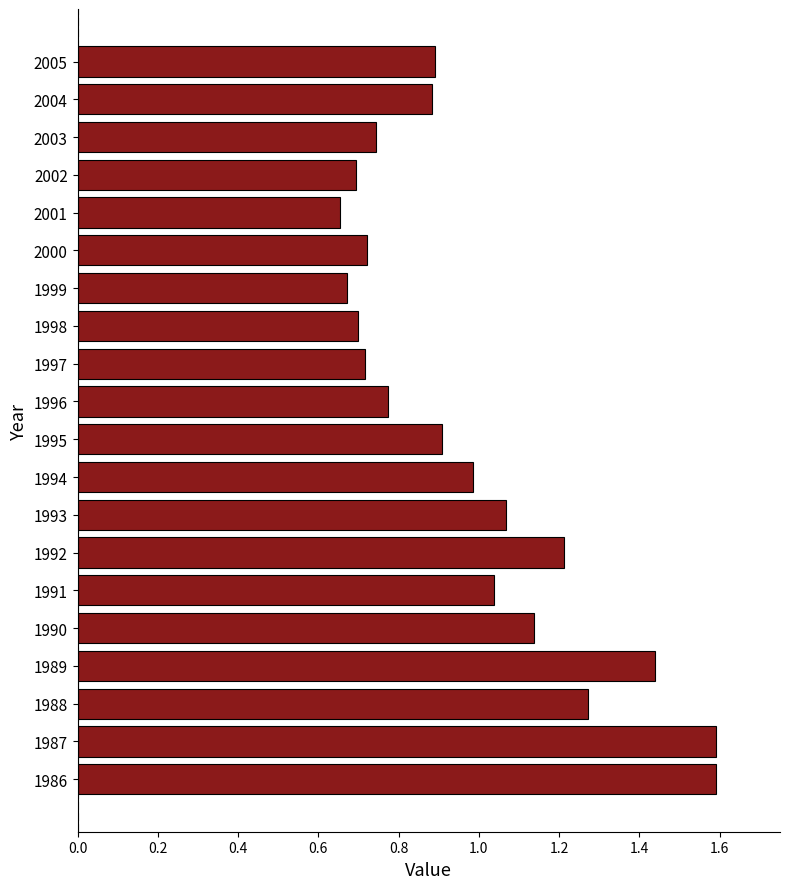

What is the maximum value shown in the chart?

1.6